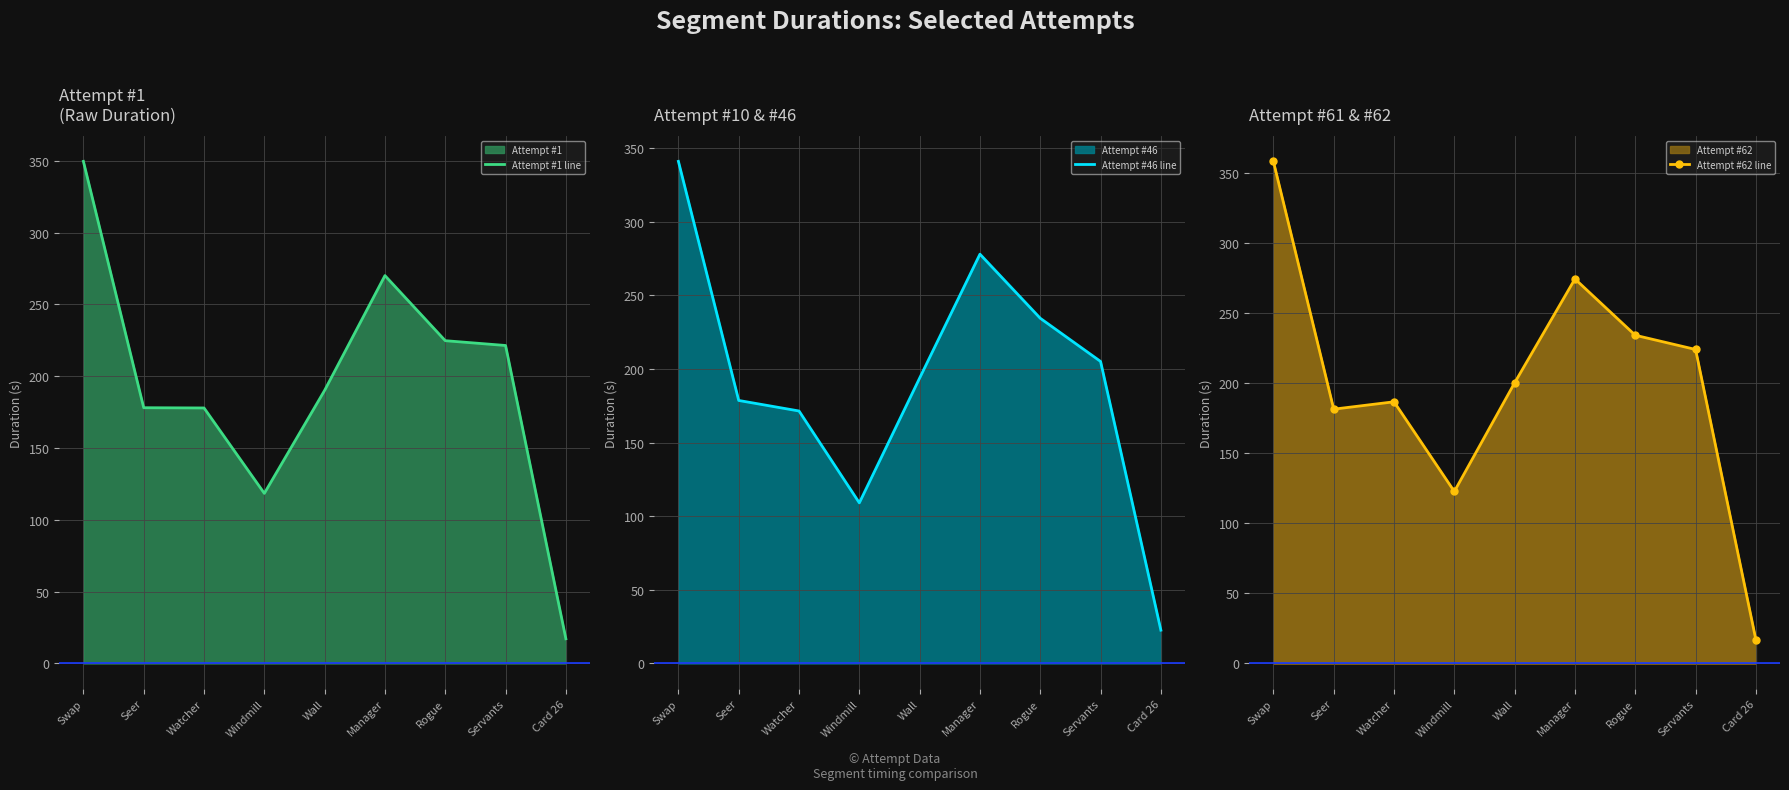

Where is the first local maximum for Attempt #1 line?

Manager